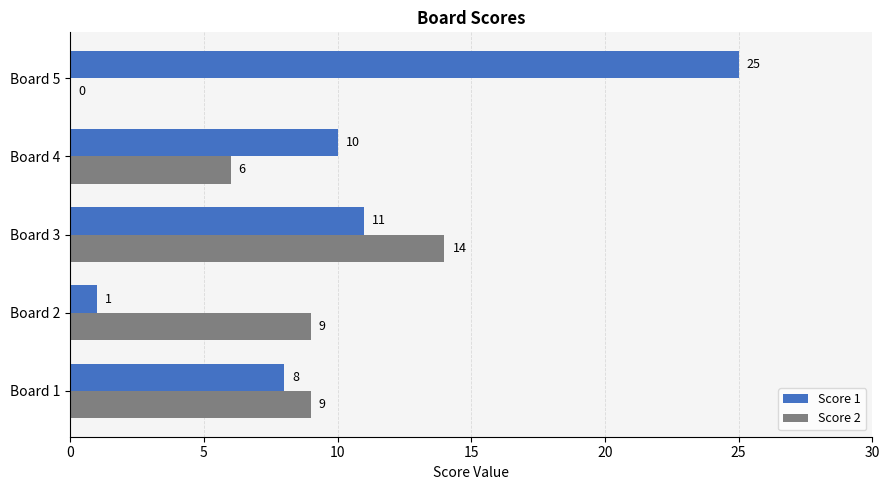

Which series changed the most between Board 4 and Board 5?

Score 1